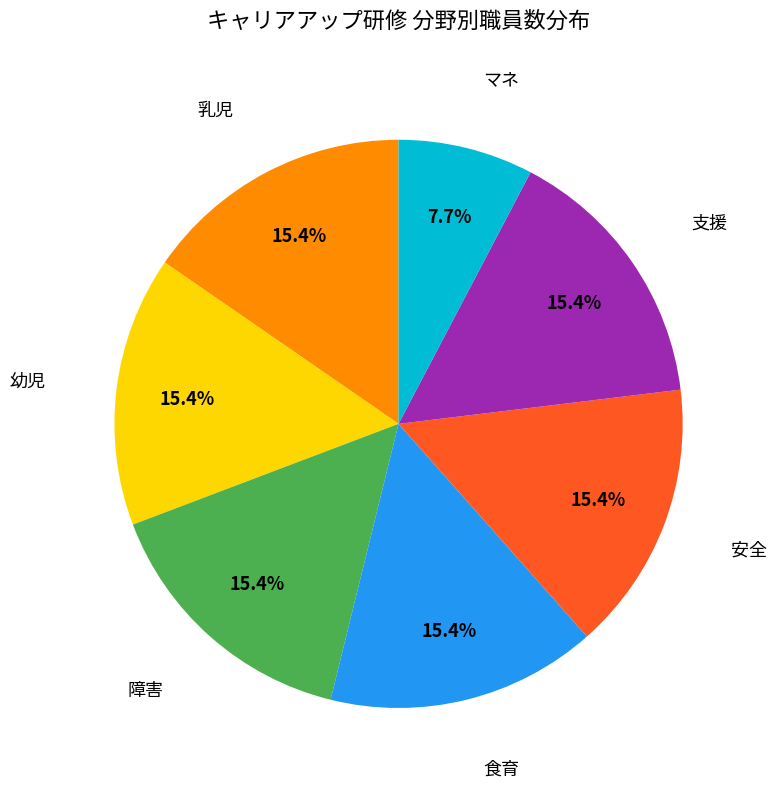

Is the sum of 障害 and 食育 greater than half?

No